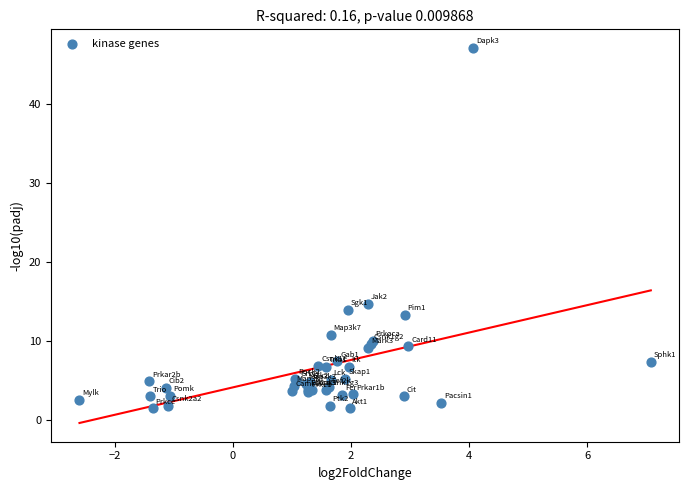

What Y value in the scatter plot is closest to 24?

14.7